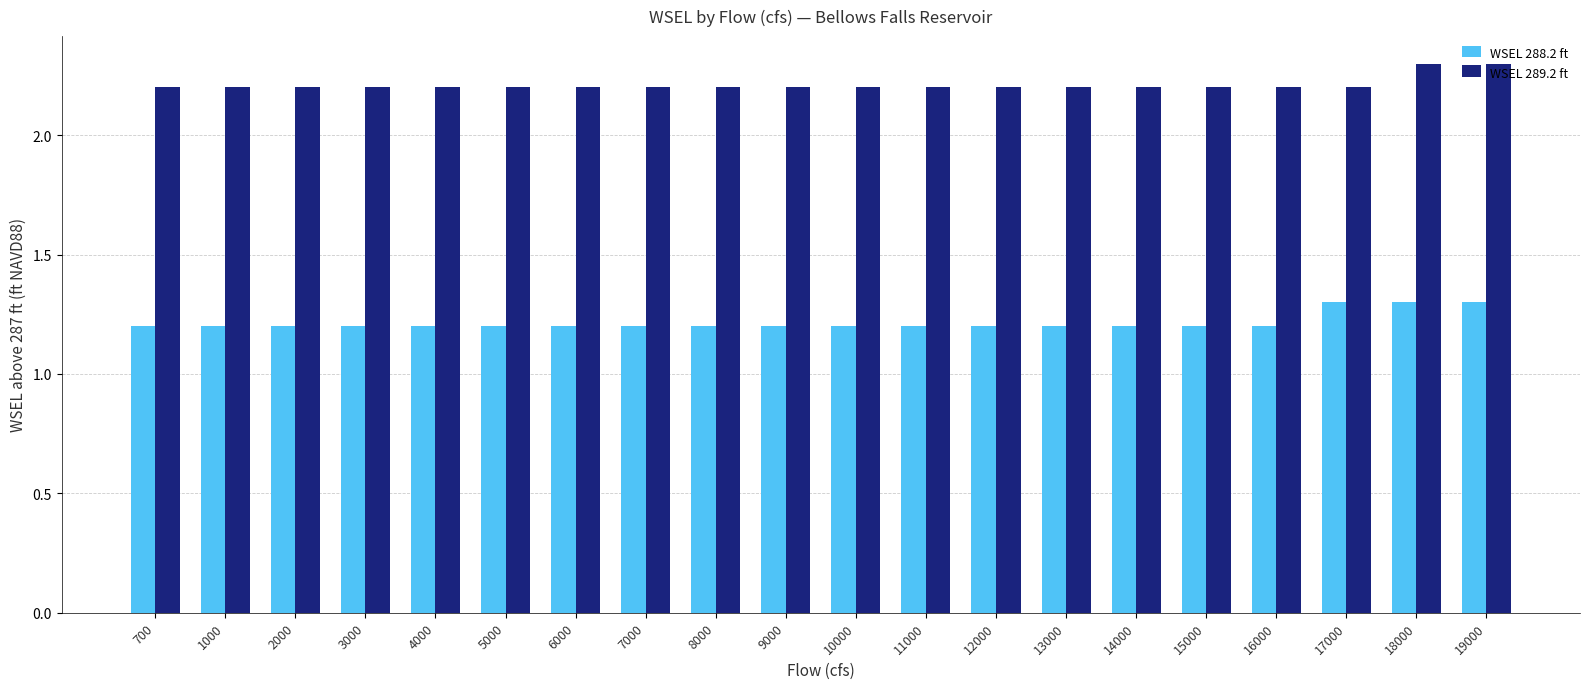

At how many categories does at least one series exceed 1?

20